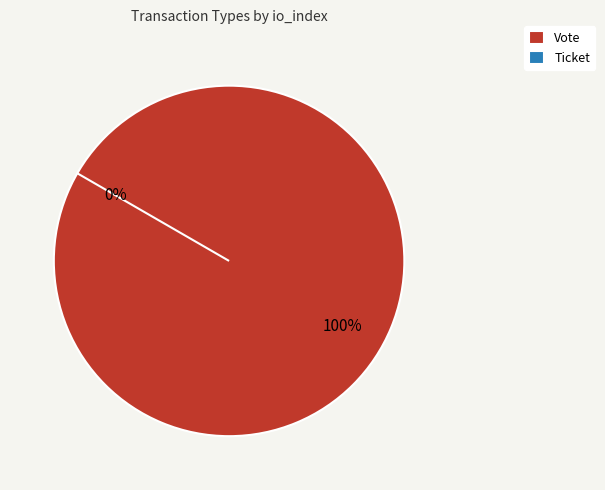

To the nearest percent, what is the difference between the largest and smallest slice percentages?

100%